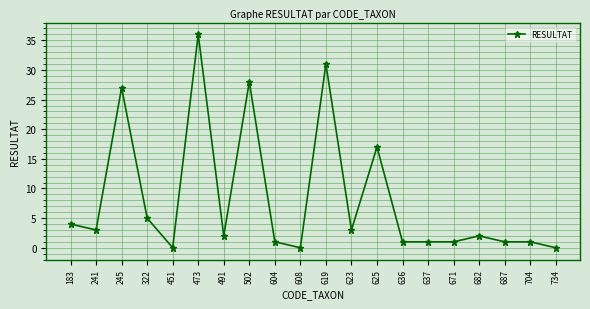

True or false: the data shows 37 at 245.

False